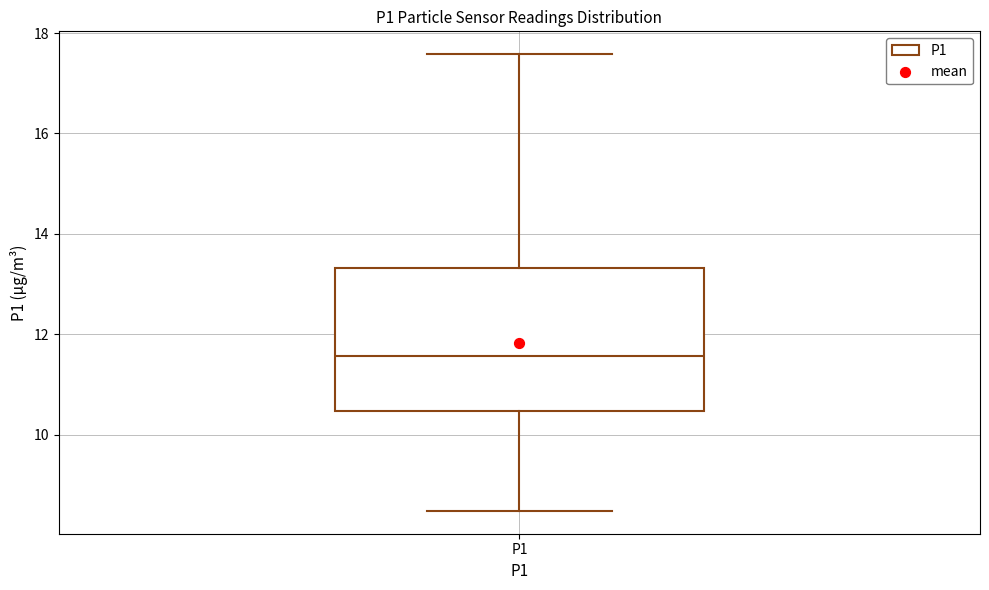

Transcribe this box plot: give where the median line is, the range the box spans, and where the two whiskers end, as read against the y-axis. The values are not printed on the chart, so give them approximately, as read against the axis.

median 11.6, box 10.4 to 13.4, whiskers 8.4 to 17.6